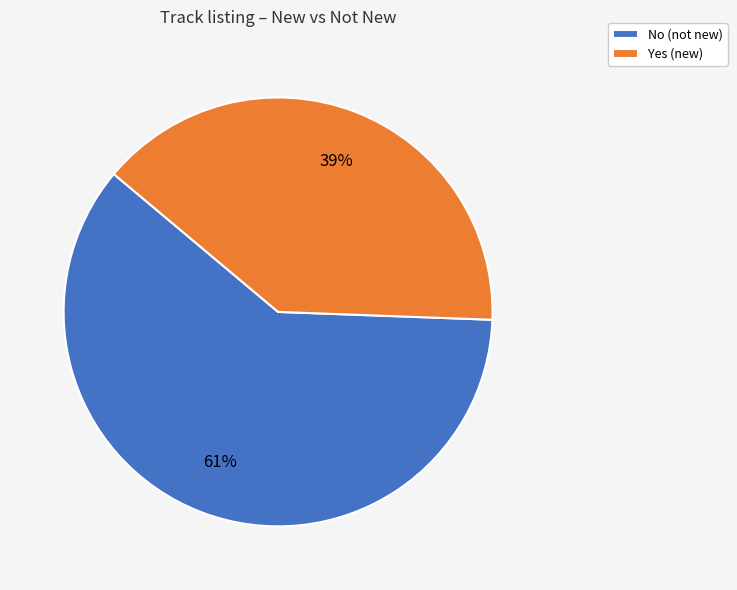

Combined, do Yes and No account for over 50%?

Yes